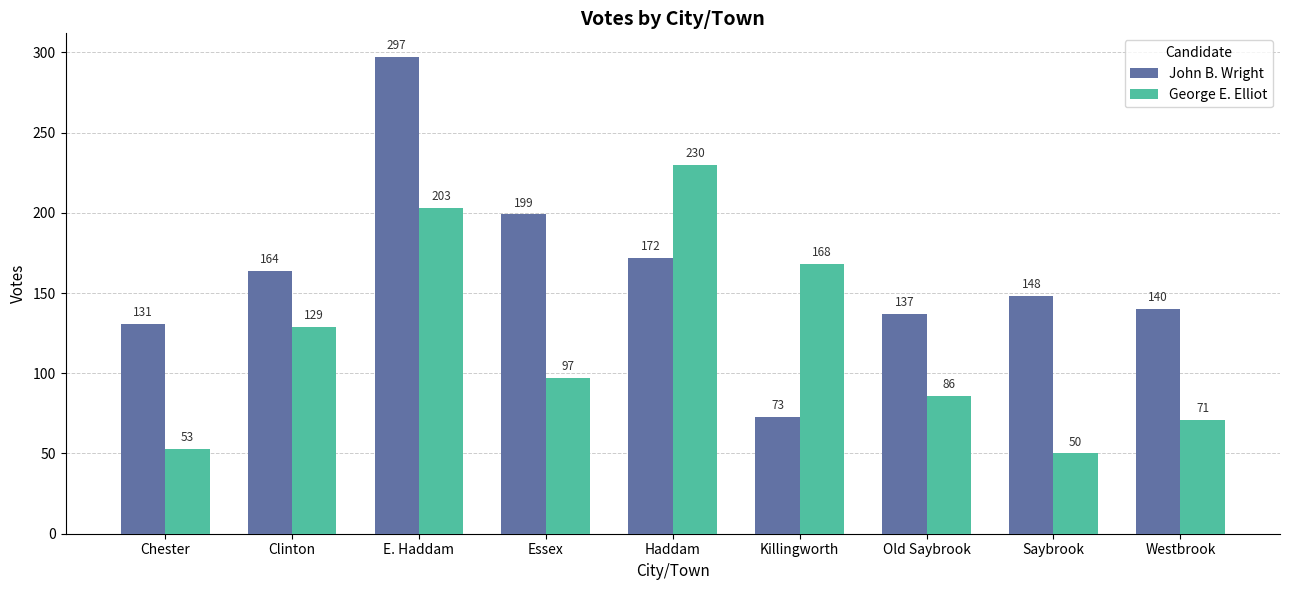

At Saybrook, list the series in order from largest to smallest.

John B. Wright, George E. Elliot